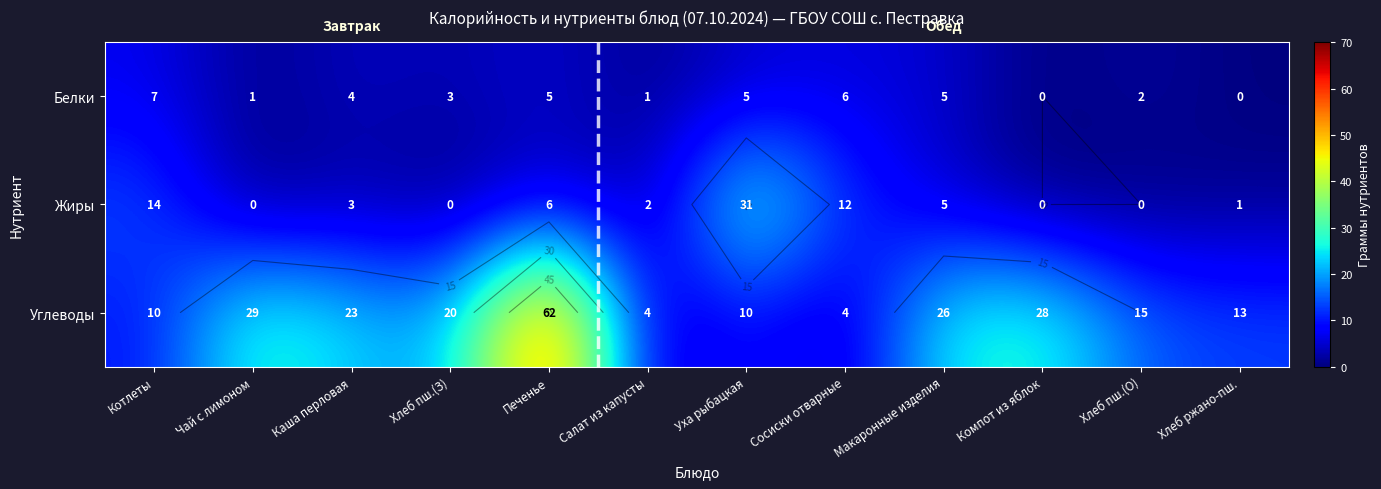

How many data points in Углеводы are above 20?

5